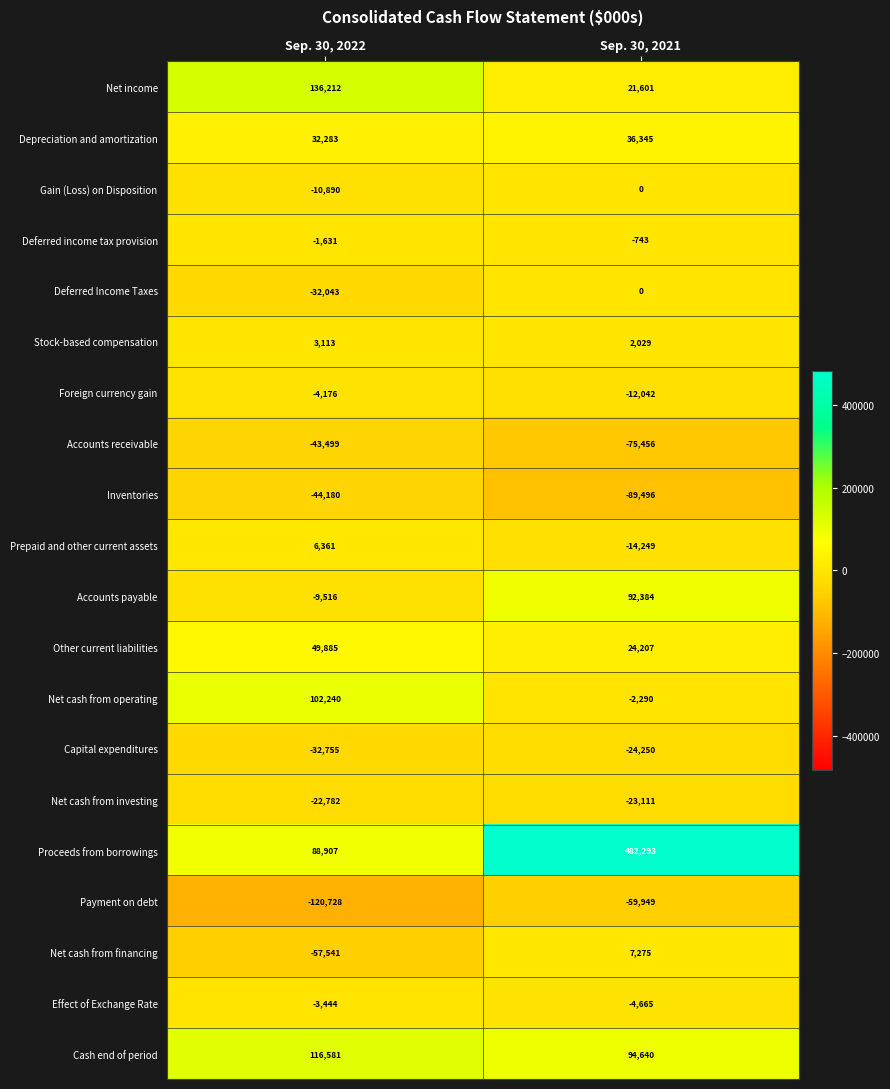

The Effect of Exchange Rate series shows -1494 at Sep. 30, 2021. True or false?

False